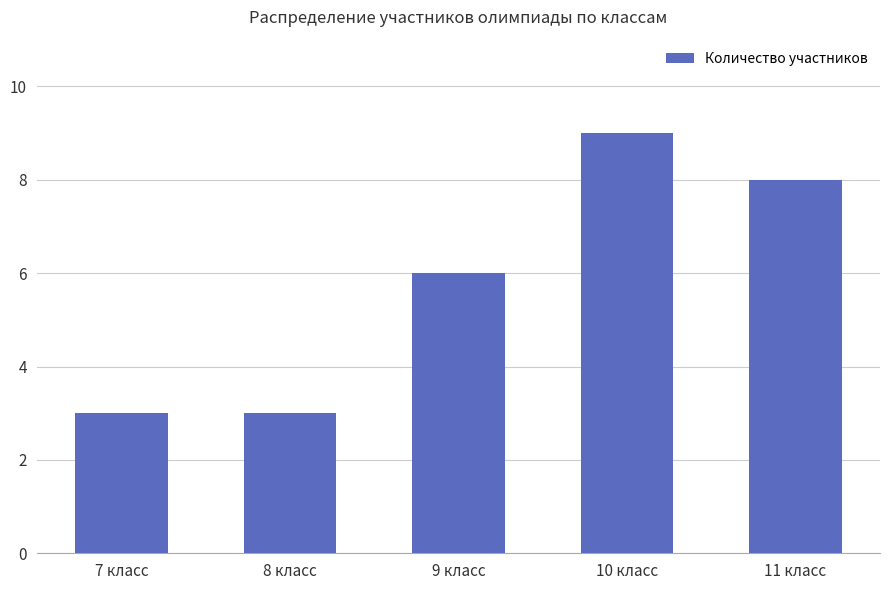

How many series are shown in this chart?

1